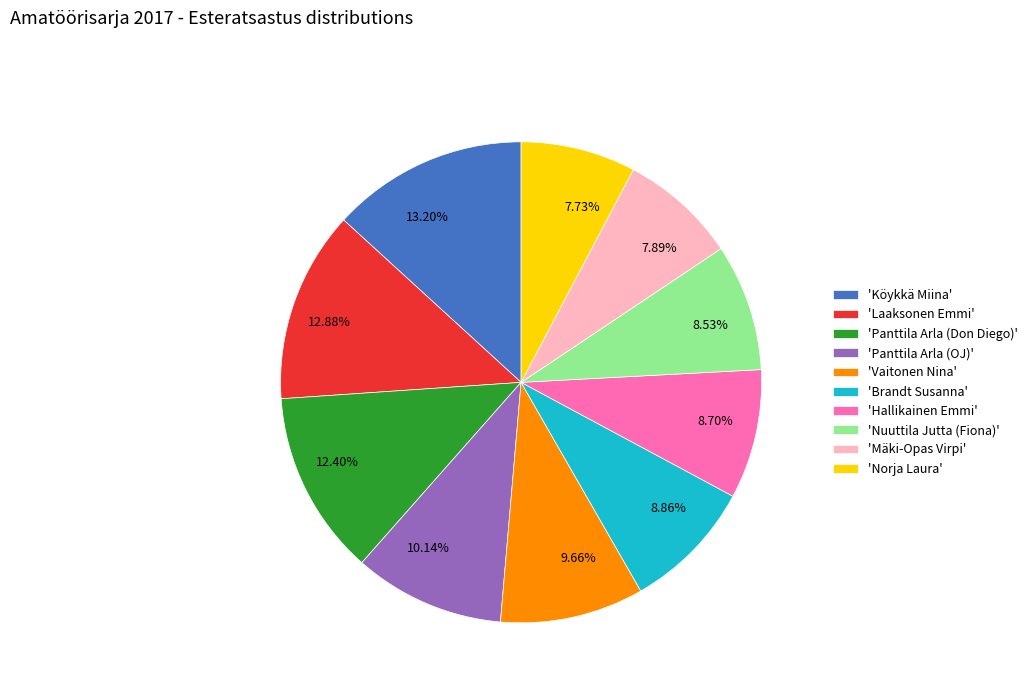

Approximately how many times larger is the value at 9.66% compared to 8.86%?

1.1